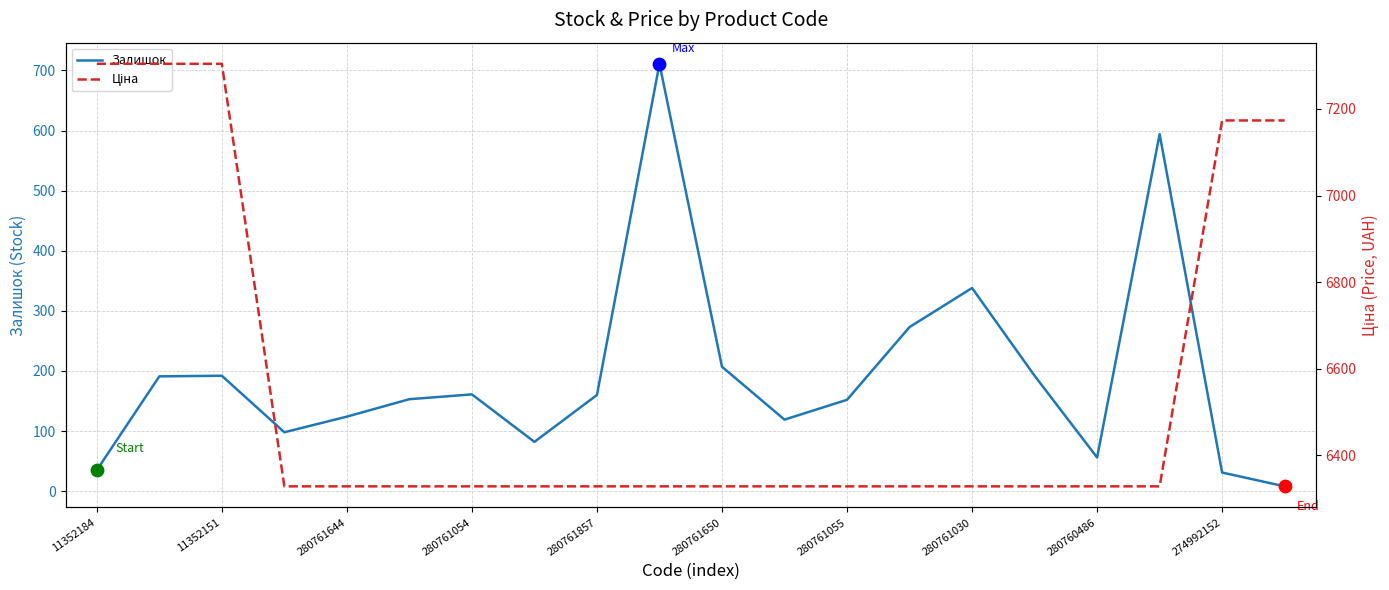

Which series has the largest Y range (max minus min)?

Ціна